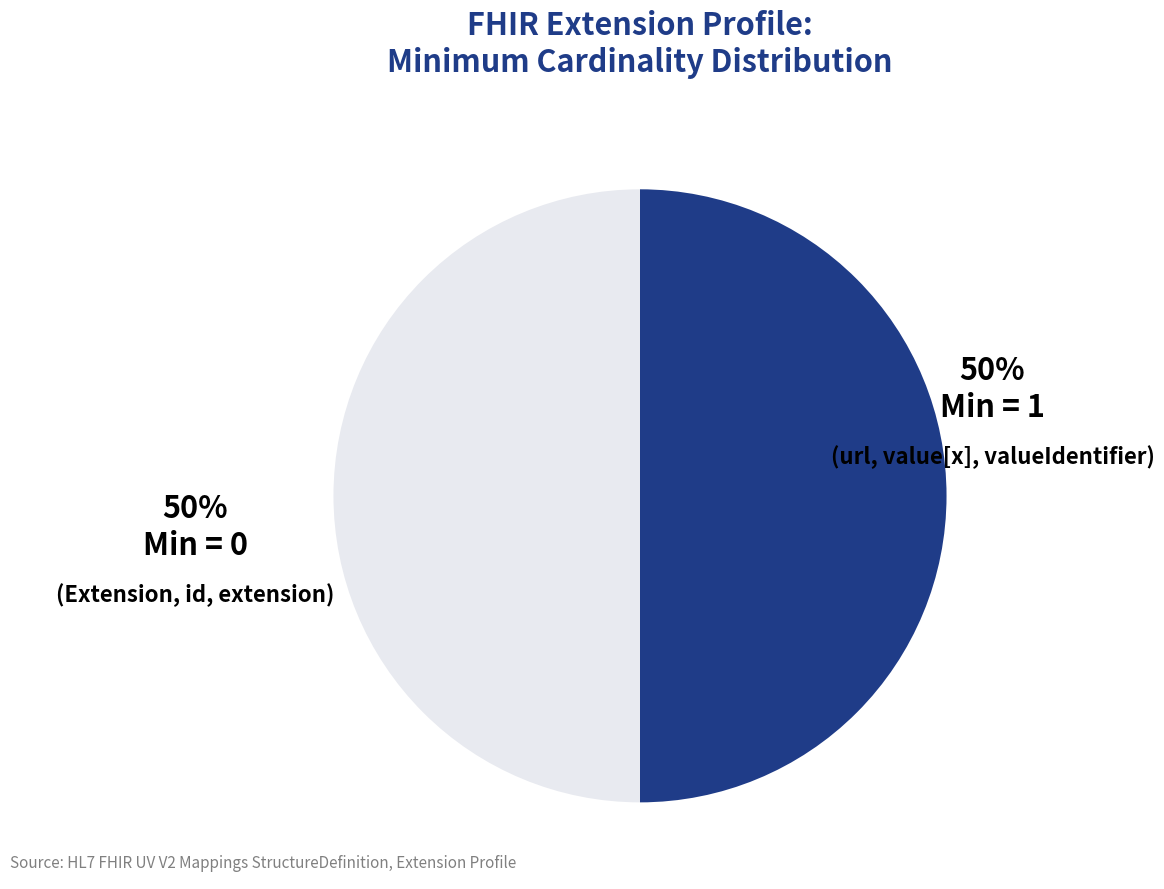

To the nearest percent, what is the average slice percentage?

50%